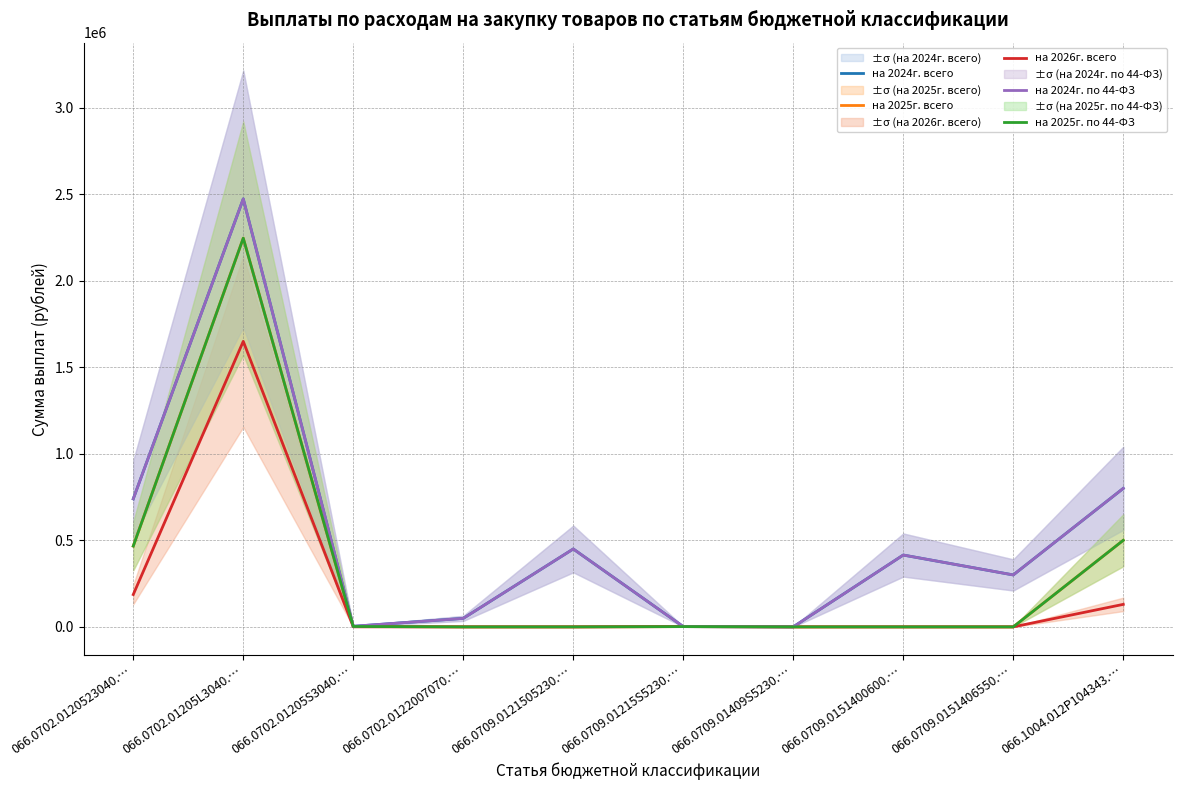

Is it true that на 2025г. всего equals 466840.6 at 066.0702.0120523040.…?

True